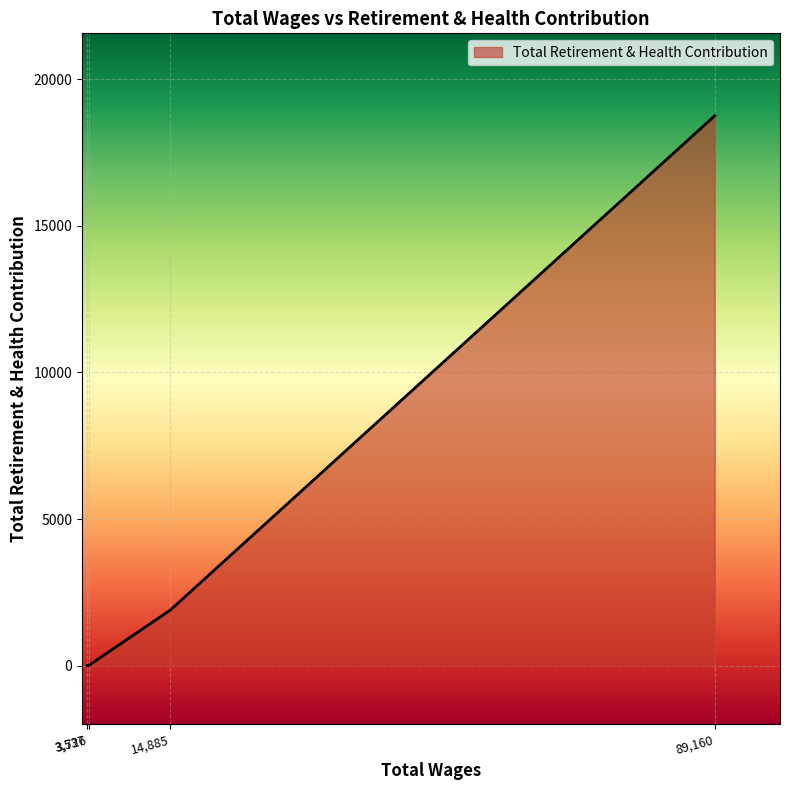

What is the maximum value shown in the chart?

18756